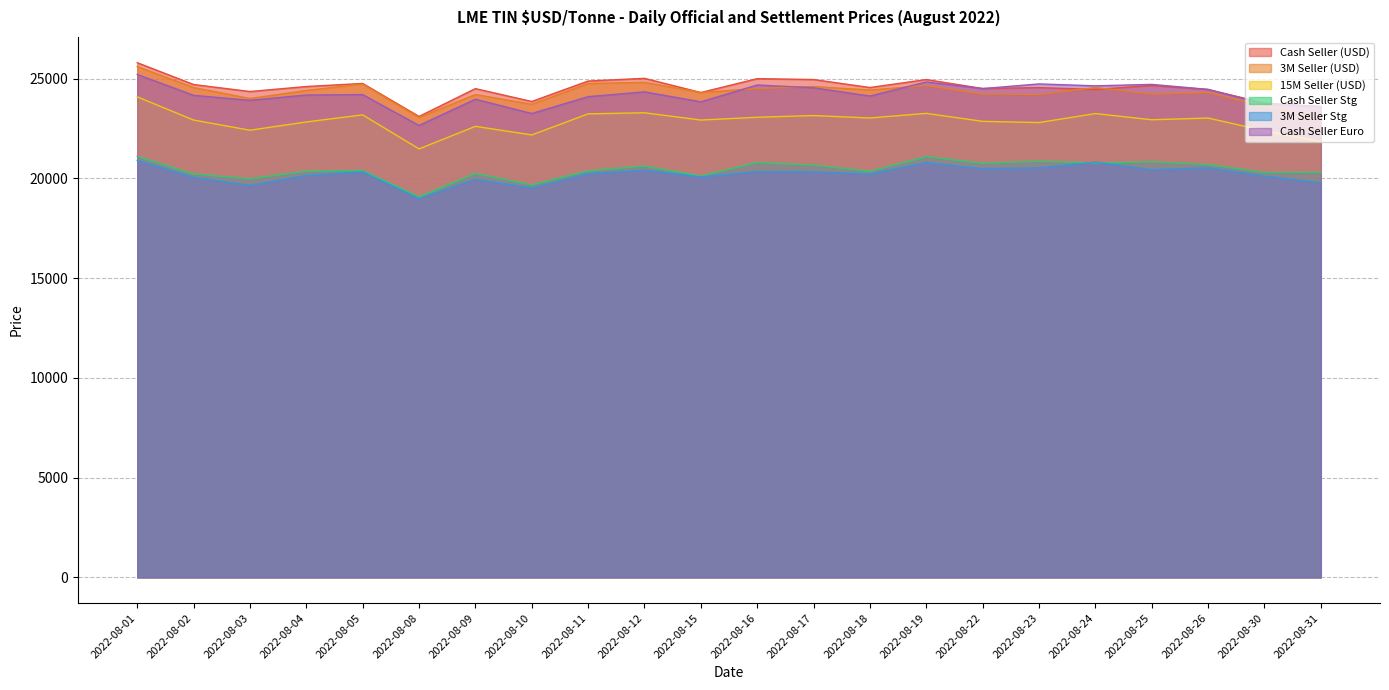

Reading right to left, what are all the values shown in this chart?

Cash Seller (USD): 2022-08-31=23600.0	2022-08-30=23775.0	2022-08-26=24450.0	2022-08-25=24650.0	2022-08-24=24455.0	2022-08-23=24545.0	2022-08-22=24500.0	2022-08-19=24950.0	2022-08-18=24550.0	2022-08-17=24950.0	2022-08-16=24995.0	2022-08-15=24300.0	2022-08-12=25010.0	2022-08-11=24875.0	2022-08-10=23850.0	2022-08-09=24495.0	2022-08-08=23100.0	2022-08-05=24755.0	2022-08-04=24600.0	2022-08-03=24350.0	2022-08-02=24700.0	2022-08-01=25795.0
3M Seller (USD): 2022-08-31=23025.0	2022-08-30=23605.0	2022-08-26=24300.0	2022-08-25=24225.0	2022-08-24=24550.0	2022-08-23=24200.0	2022-08-22=24225.0	2022-08-19=24650.0	2022-08-18=24425.0	2022-08-17=24600.0	2022-08-16=24500.0	2022-08-15=24300.0	2022-08-12=24810.0	2022-08-11=24750.0	2022-08-10=23710.0	2022-08-09=24200.0	2022-08-08=23050.0	2022-08-05=24725.0	2022-08-04=24400.0	2022-08-03=24000.0	2022-08-02=24550.0	2022-08-01=25600.0
15M Seller (USD): 2022-08-31=21835.0	2022-08-30=22385.0	2022-08-26=23020.0	2022-08-25=22935.0	2022-08-24=23245.0	2022-08-23=22795.0	2022-08-22=22855.0	2022-08-19=23255.0	2022-08-18=23025.0	2022-08-17=23145.0	2022-08-16=23060.0	2022-08-15=22920.0	2022-08-12=23285.0	2022-08-11=23230.0	2022-08-10=22175.0	2022-08-09=22605.0	2022-08-08=21475.0	2022-08-05=23180.0	2022-08-04=22825.0	2022-08-03=22410.0	2022-08-02=22920.0	2022-08-01=24085.0
Cash Seller Stg: 2022-08-31=20304.6	2022-08-30=20291.0	2022-08-26=20687.0	2022-08-25=20826.3	2022-08-24=20765.0	2022-08-23=20853.9	2022-08-22=20753.9	2022-08-19=21081.5	2022-08-18=20351.5	2022-08-17=20654.0	2022-08-16=20791.0	2022-08-15=20109.2	2022-08-12=20616.6	2022-08-11=20374.3	2022-08-10=19670.1	2022-08-09=20245.5	2022-08-08=19064.1	2022-08-05=20391.3	2022-08-04=20354.1	2022-08-03=19975.4	2022-08-02=20216.1	2022-08-01=21098.5
3M Seller Stg: 2022-08-31=19775.8	2022-08-30=20111.6	2022-08-26=20523.7	2022-08-25=20431.0	2022-08-24=20808.6	2022-08-23=20524.1	2022-08-22=20484.5	2022-08-19=20791.2	2022-08-18=20212.7	2022-08-17=20327.2	2022-08-16=20337.0	2022-08-15=20069.4	2022-08-12=20409.7	2022-08-11=20230.5	2022-08-10=19511.2	2022-08-09=19957.1	2022-08-08=18982.1	2022-08-05=20324.7	2022-08-04=20147.0	2022-08-03=19644.8	2022-08-02=20050.6	2022-08-01=20892.8
Cash Seller Euro: 2022-08-31=23595.3	2022-08-30=23715.7	2022-08-26=24457.3	2022-08-25=24706.8	2022-08-24=24634.8	2022-08-23=24730.5	2022-08-22=24497.5	2022-08-19=24828.3	2022-08-18=24123.0	2022-08-17=24537.8	2022-08-16=24676.7	2022-08-15=23832.9	2022-08-12=24333.5	2022-08-11=24092.0	2022-08-10=23247.9	2022-08-09=23965.4	2022-08-08=22647.1	2022-08-05=24196.1	2022-08-04=24174.5	2022-08-03=23910.0	2022-08-02=24158.8	2022-08-01=25207.7